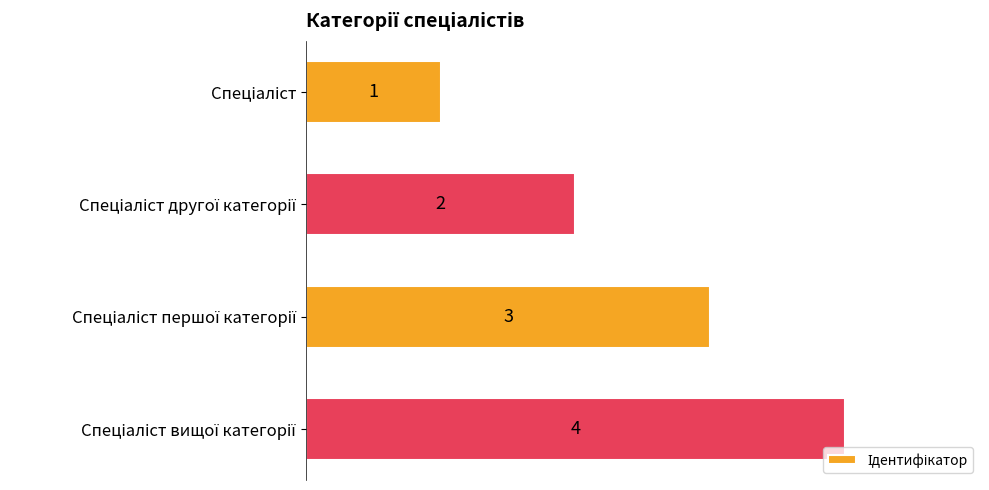

What is the value of the 4th bar from the top?

4